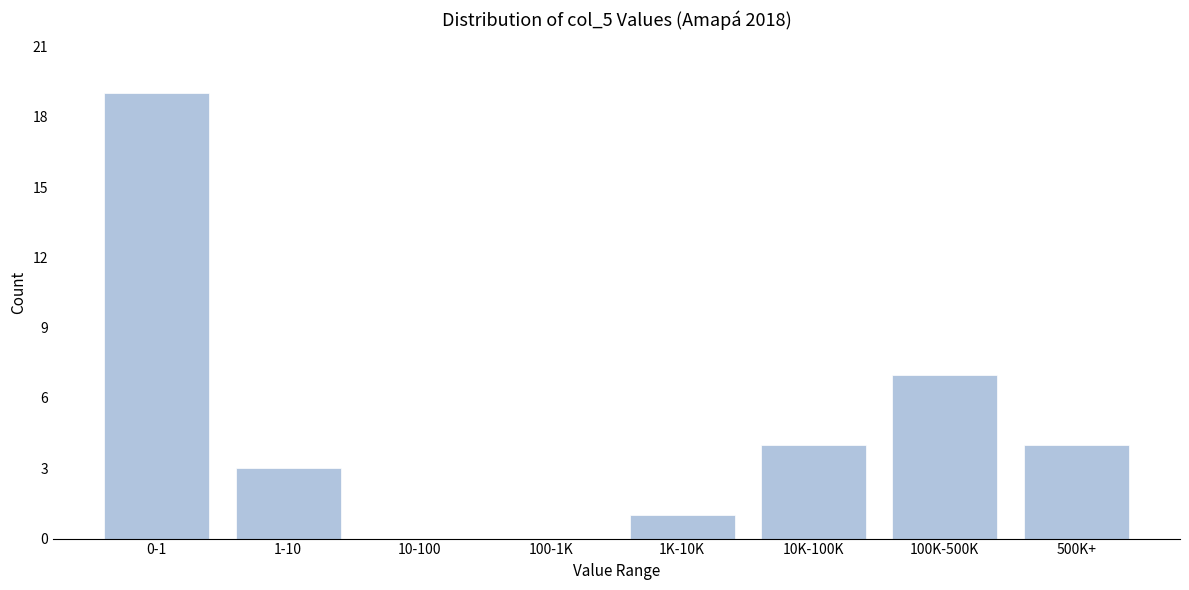

Reading right to left, what are all the values shown in this chart?

500K+=4	100K-500K=7	10K-100K=4	1K-10K=1	100-1K=0	10-100=0	1-10=3	0-1=19